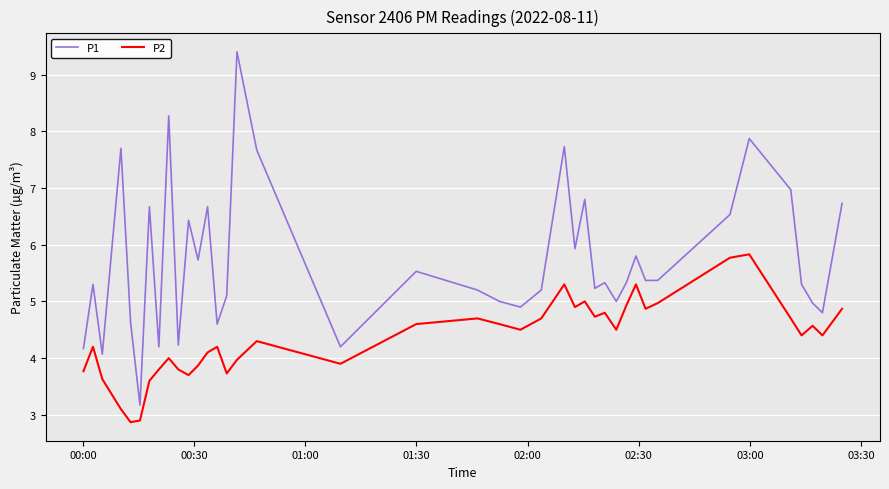

Is this an area chart (filled region under the line)?

No